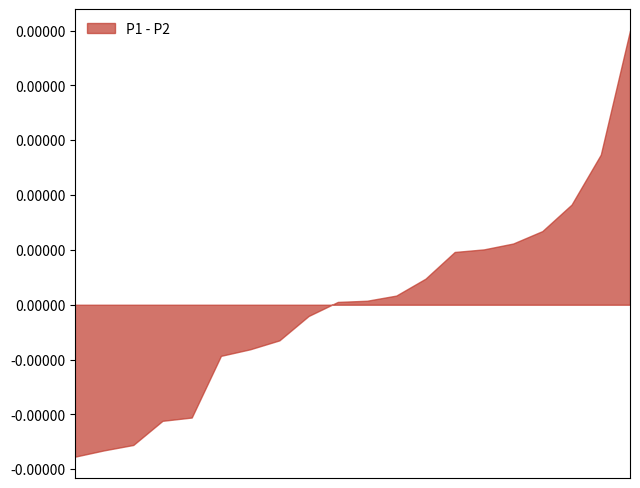

Does the chart display data point markers on the line(s)?

No